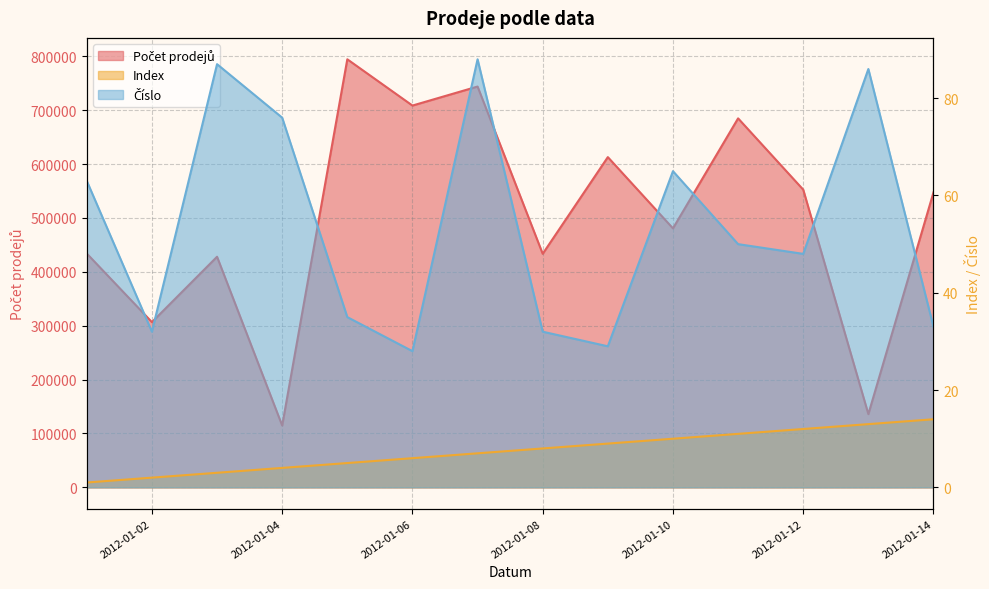

Reading left to right, extract all data points from this chart.

Počet prodejů: 433994	306701	428083	114796	794552	708675	743973	433520	612994	480750	684930	552583	135936	547590
Index: 1	2	3	4	5	6	7	8	9	10	11	12	13	14
Číslo: 63	32	87	76	35	28	88	32	29	65	50	48	86	33